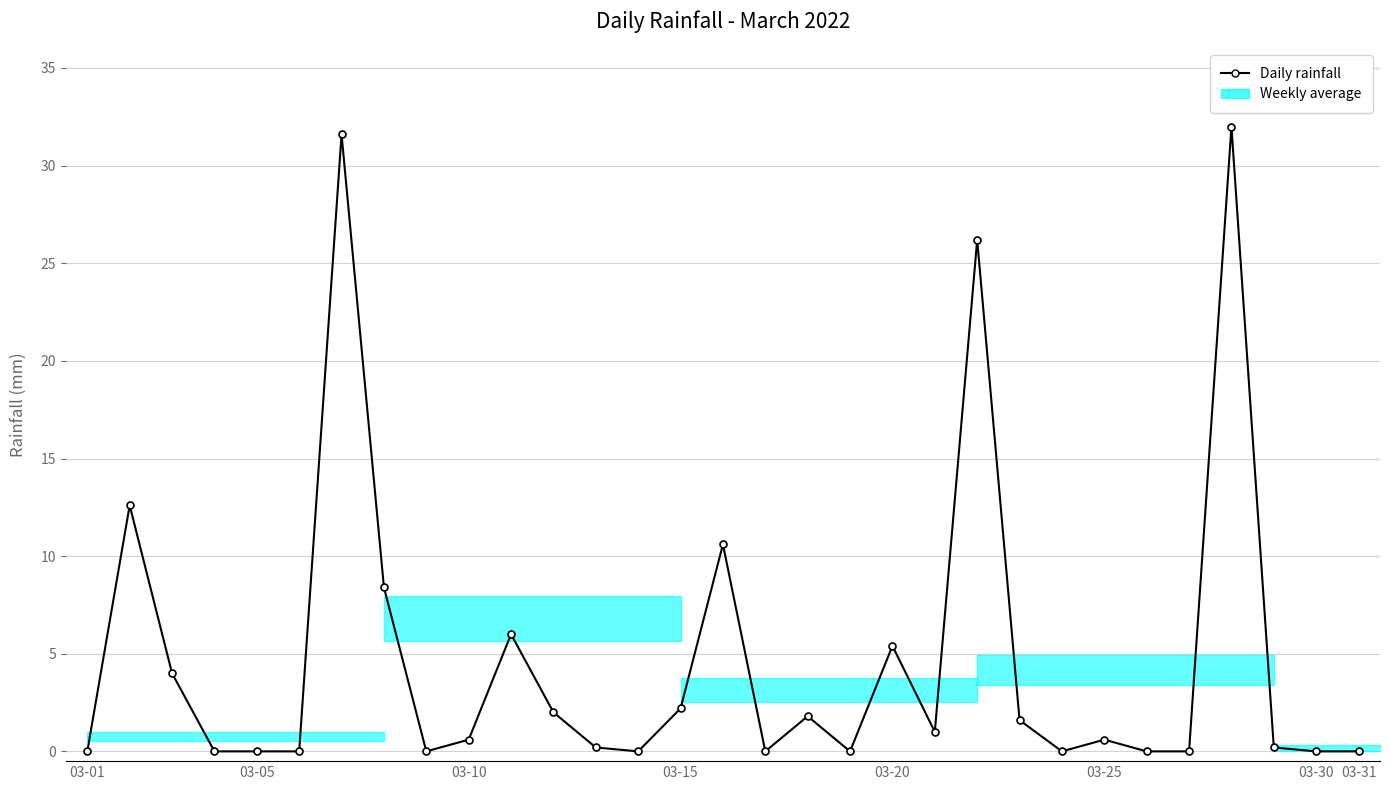

Reading left to right, extract all data points from this chart.

0.0	12.6	4.0	0.0	0.0	0.0	31.6	8.4	0.0	0.6	6.0	2.0	0.2	0.0	2.2	10.6	0.0	1.8	0.0	5.4	1.0	26.2	1.6	0.0	0.6	0.0	0.0	32.0	0.2	0.0	0.0